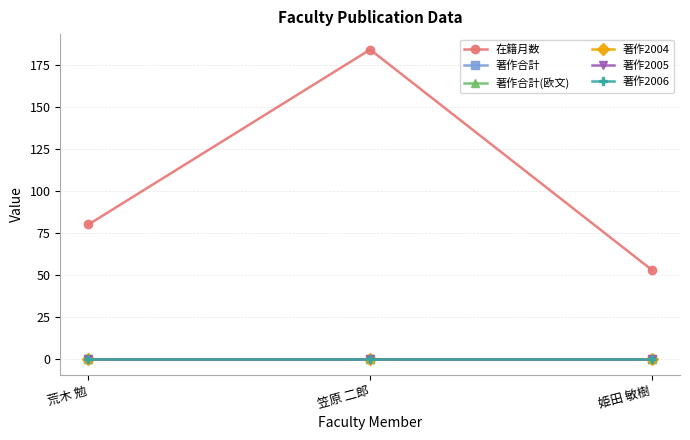

Is this an area chart (filled region under the line)?

No